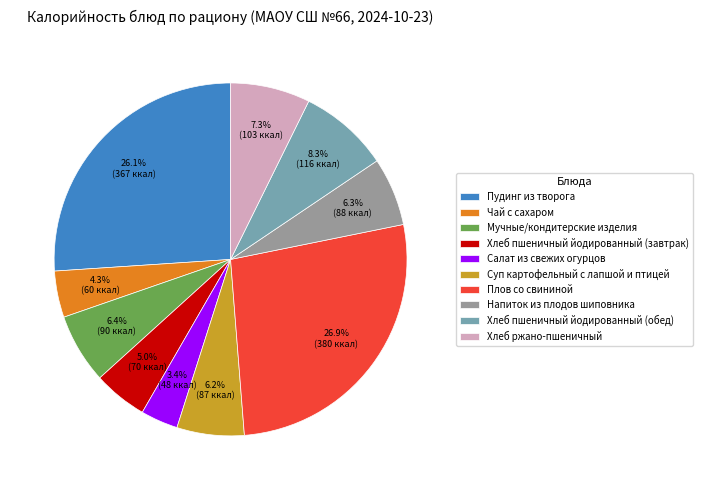

How much of the chart is everything except Салат из свежих огурцов?

96.6%